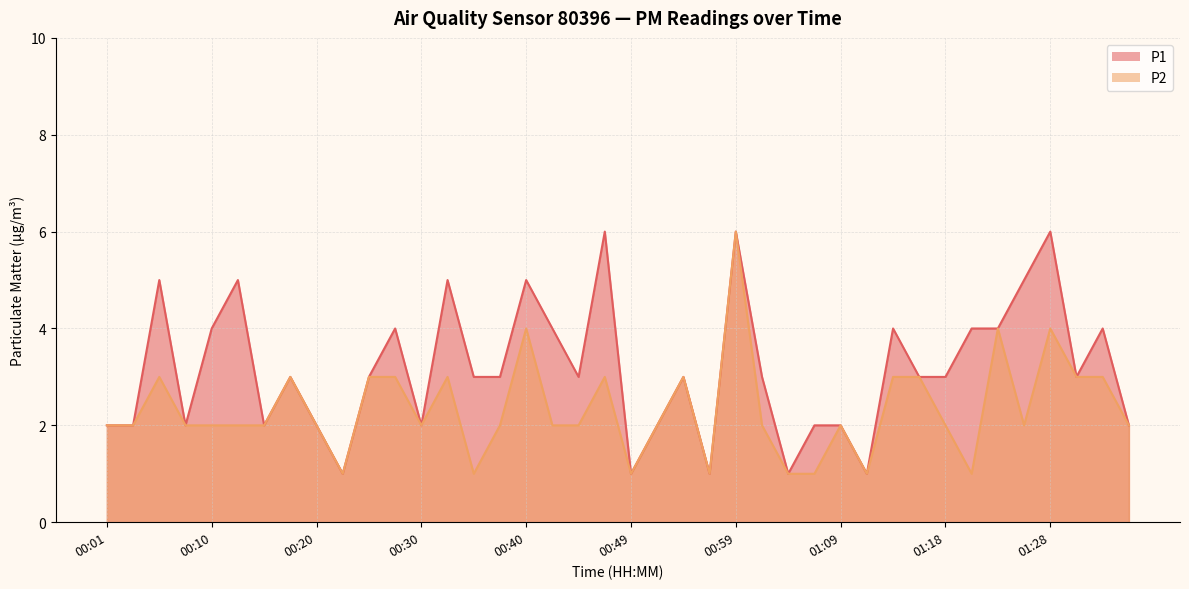

What is the difference between the P1 values at 00:52 and 00:10?

2